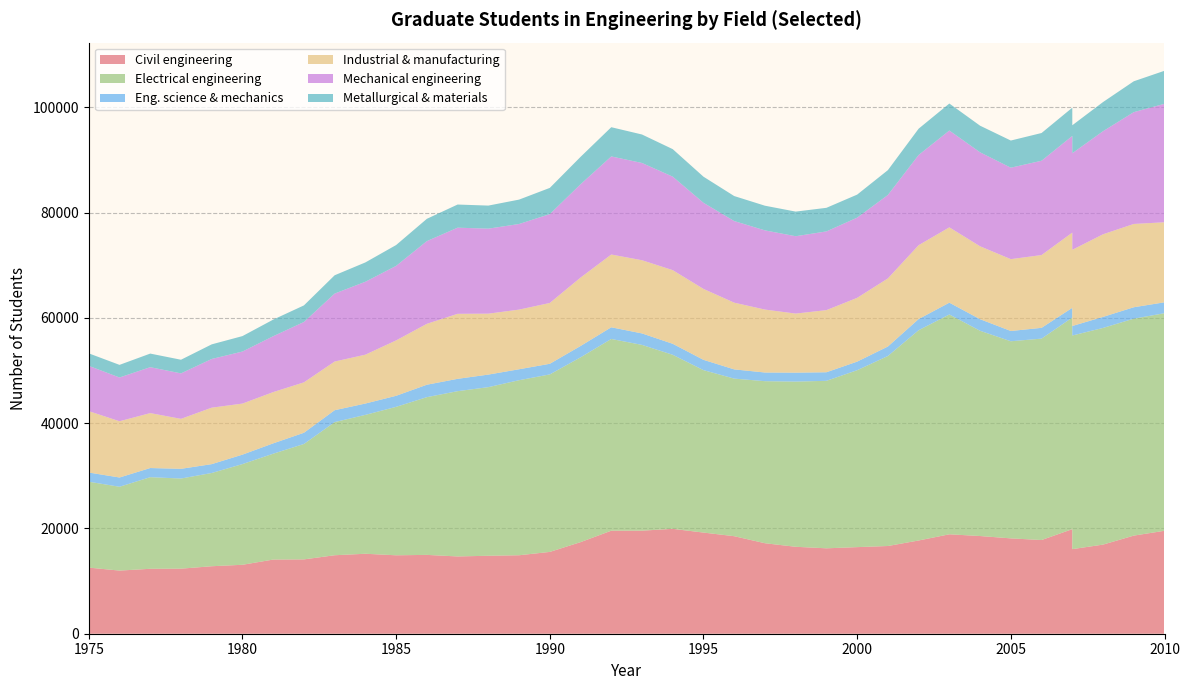

Reading right to left, extract all data points from this chart.

Civil engineering: 19559	18638	16931	16071	19867	17802	18114	18561	18890	17713	16665	16451	16226	16517	17193	18528	19218	19925	19583	19572	17398	15542	14909	14811	14682	14976	14902	15192	14910	14122	14089	13097	12822	12358	12335	11995	12560
Electrical engineering: 41336	41218	41164	40588	40207	38265	37450	38995	41763	39948	36100	33611	31822	31384	30787	29941	30861	33067	35290	36428	35111	33722	33257	32035	31399	29969	28203	26388	25295	21927	20113	19132	17715	17127	17406	15926	16320
Eng. science & mechanics: 2071	2168	2099	1806	1843	2046	1951	2198	2240	2121	1798	1632	1627	1701	1647	1751	1955	2089	2180	2218	2154	2020	2077	2386	2343	2362	2098	2153	2261	2130	1965	1796	1681	1844	1737	1759	1746
Industrial & manufacturing: 15205	15825	15692	14474	14290	13829	13650	13852	14313	14033	12940	12119	11803	11221	11957	12675	13475	13992	13905	13826	12996	11555	11333	11575	12353	11569	10525	9282	9247	9577	9737	9698	10729	9494	10438	10687	11663
Mechanical engineering: 22509	21243	19585	18347	18366	17919	17373	17852	18393	17139	15852	15235	14956	14696	15045	15509	16363	17761	18477	18637	17730	16879	16265	16151	16366	15713	14157	13855	12911	11467	10618	9888	9251	8638	8722	8313	8601
Metallurgical & materials: 6274	5863	5539	5314	5365	5268	5160	5059	5131	4992	4721	4377	4481	4680	4688	4747	4956	5228	5410	5550	5203	4983	4635	4381	4397	4236	3959	3673	3477	3154	3152	2934	2778	2592	2585	2398	2376